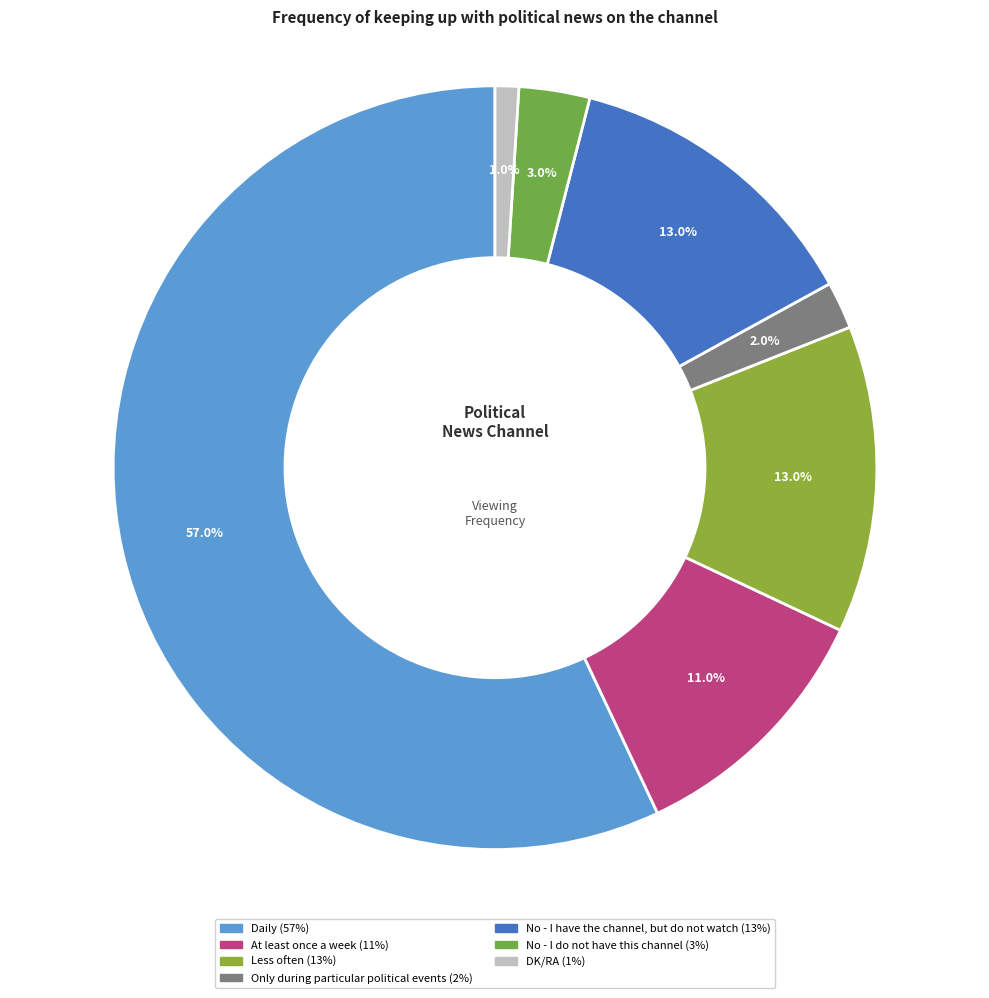

To the nearest percent, what is the combined percentage of At least once a week and No - I have the channel, but do not watch?

24%